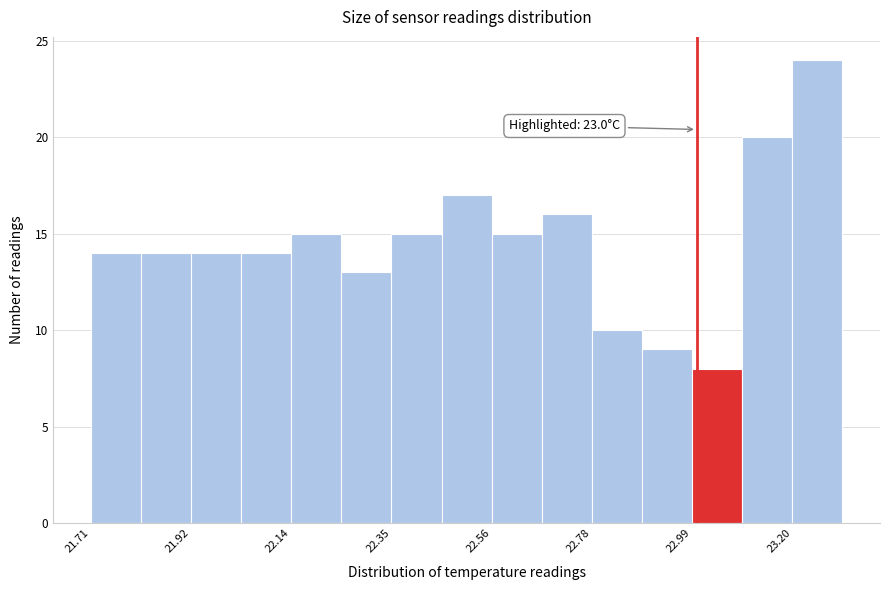

Read against the x-axis, roughly where is the centre of the tallest bar?

23.25